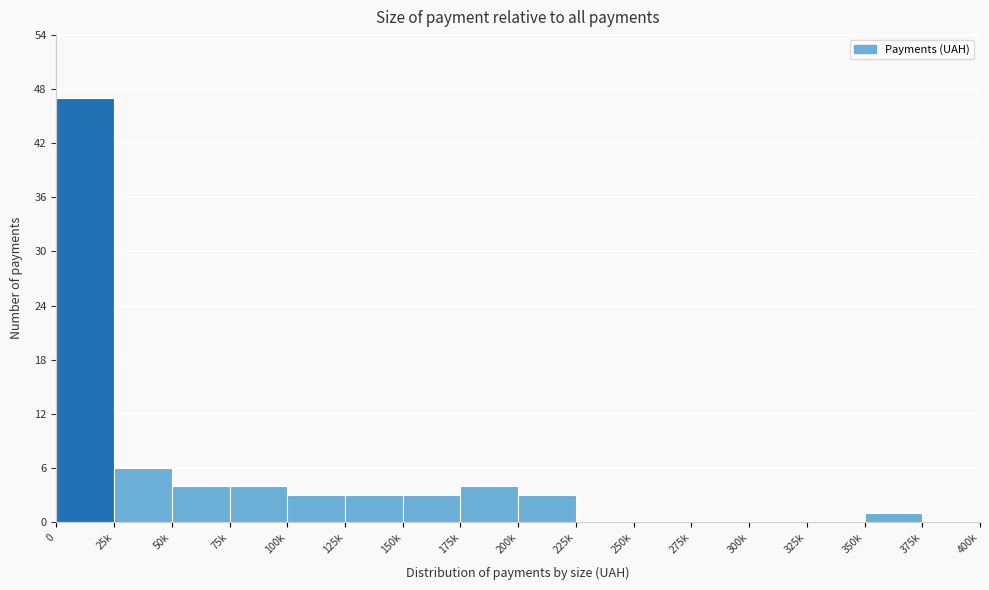

Reading left to right, what are all the values shown in this chart?

0=47	25k=6	50k=4	75k=4	100k=3	125k=3	150k=3	175k=4	200k=3	225k=0	250k=0	275k=0	300k=0	325k=0	350k=1	375k=0